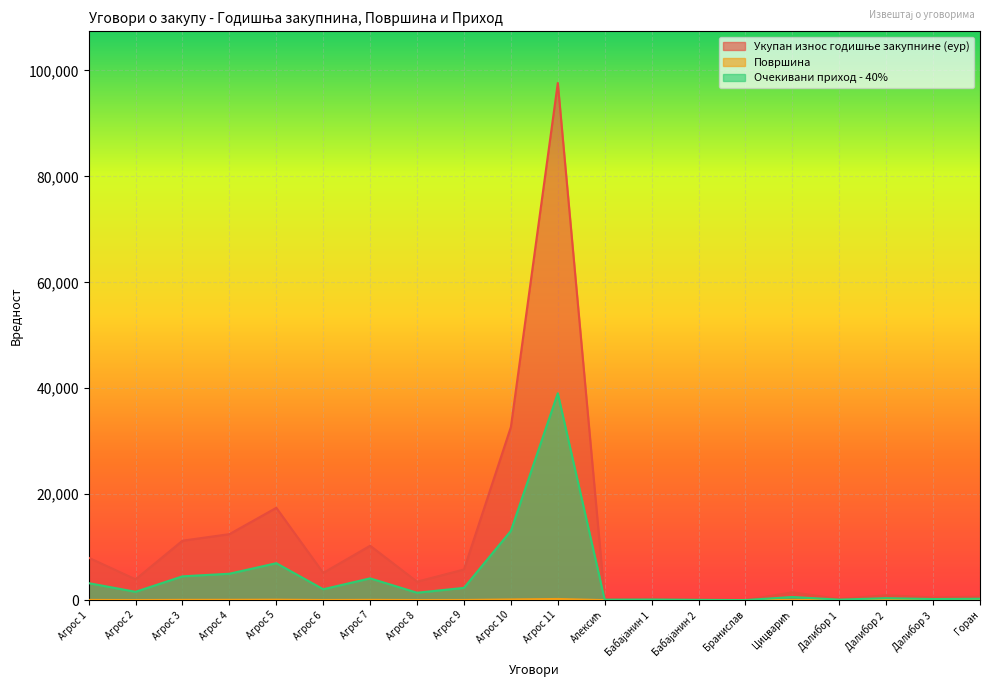

In Очекивани приход - 40%, how many points are higher than both neighbors (excluding endpoints)?

6